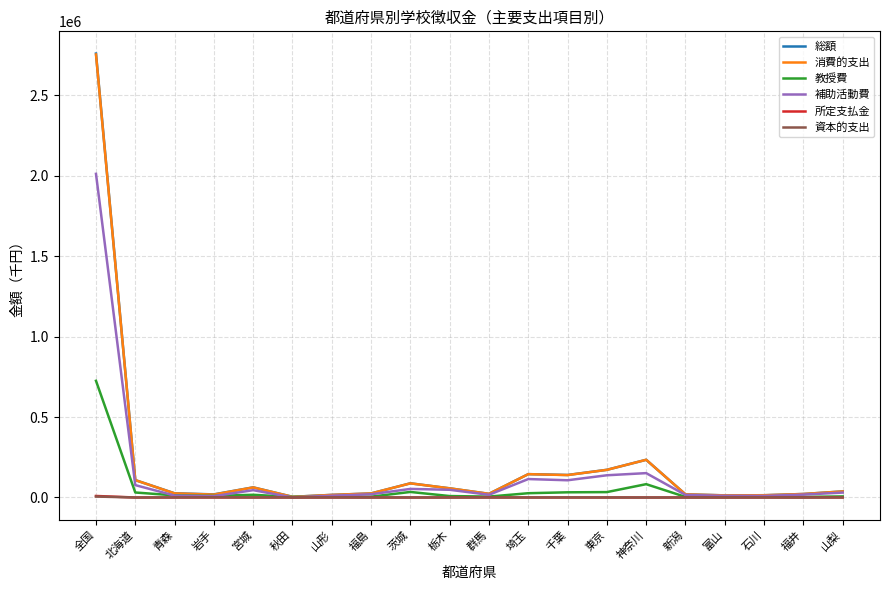

What position from the right is 北海道?

19